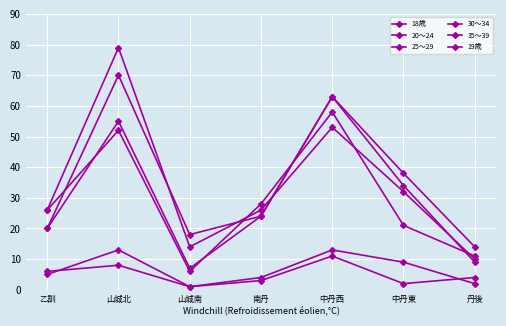

The 18歳 series shows 10 at 乙訓. True or false?

False